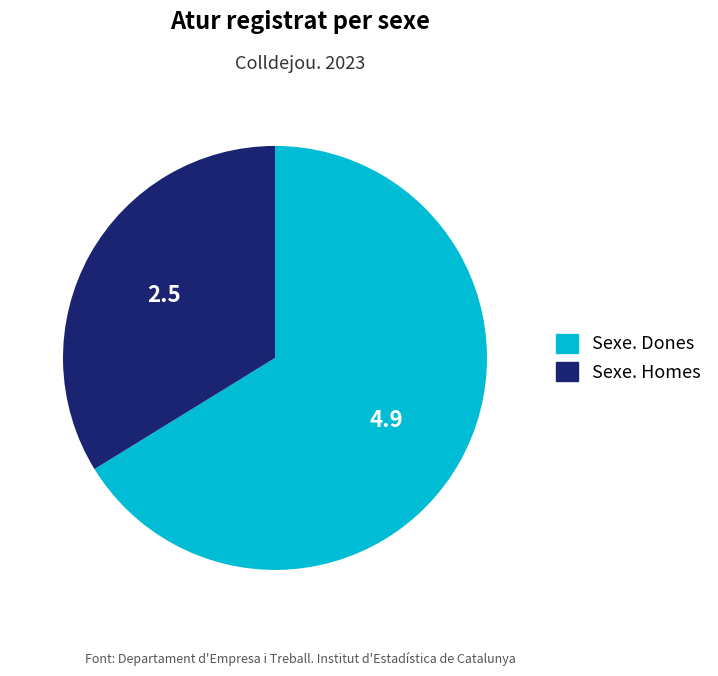

Is there any slice that represents more than half of the pie?

Yes